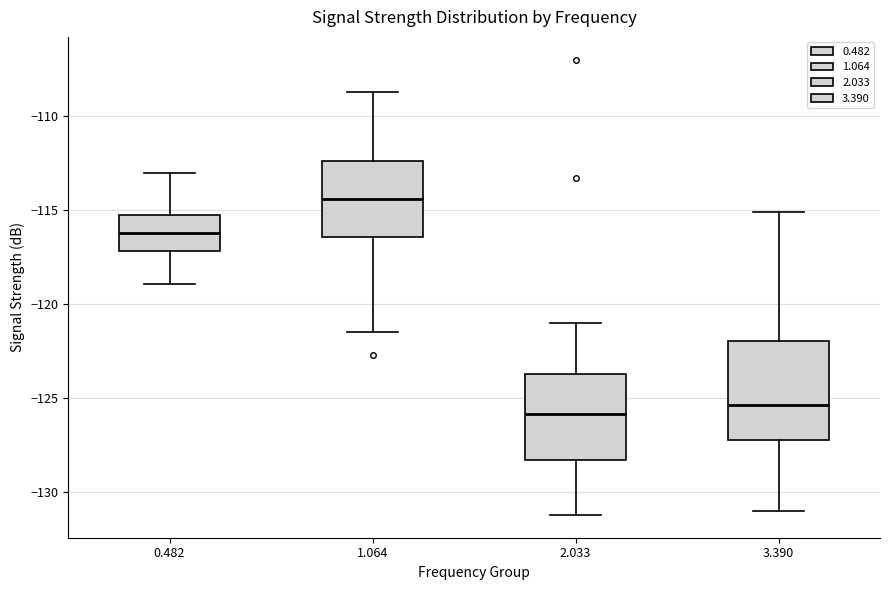

Which box's median line is the highest?

1.064